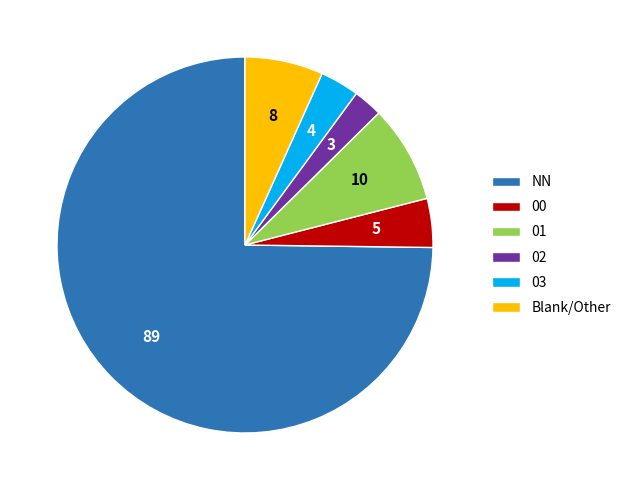

Is it true that 00 is 4% of the pie?

True